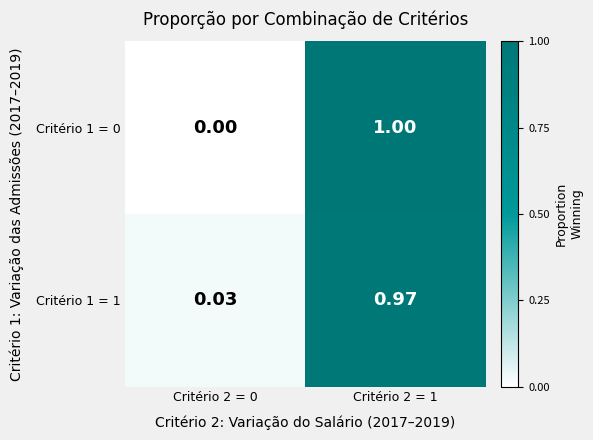

What is the maximum value shown in the chart?

1.0